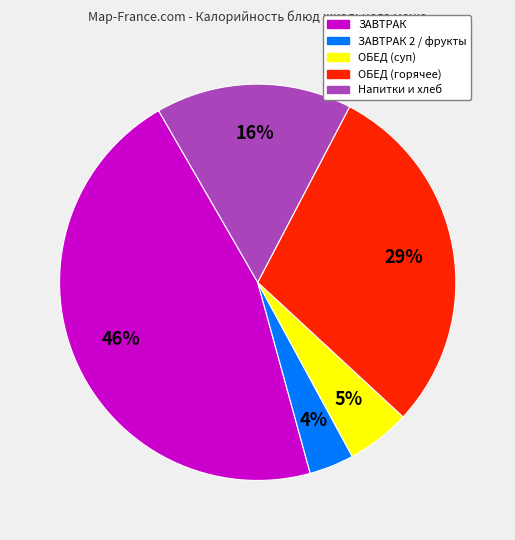

To the nearest percent, what is the difference between the largest and smallest slice percentages?

42%